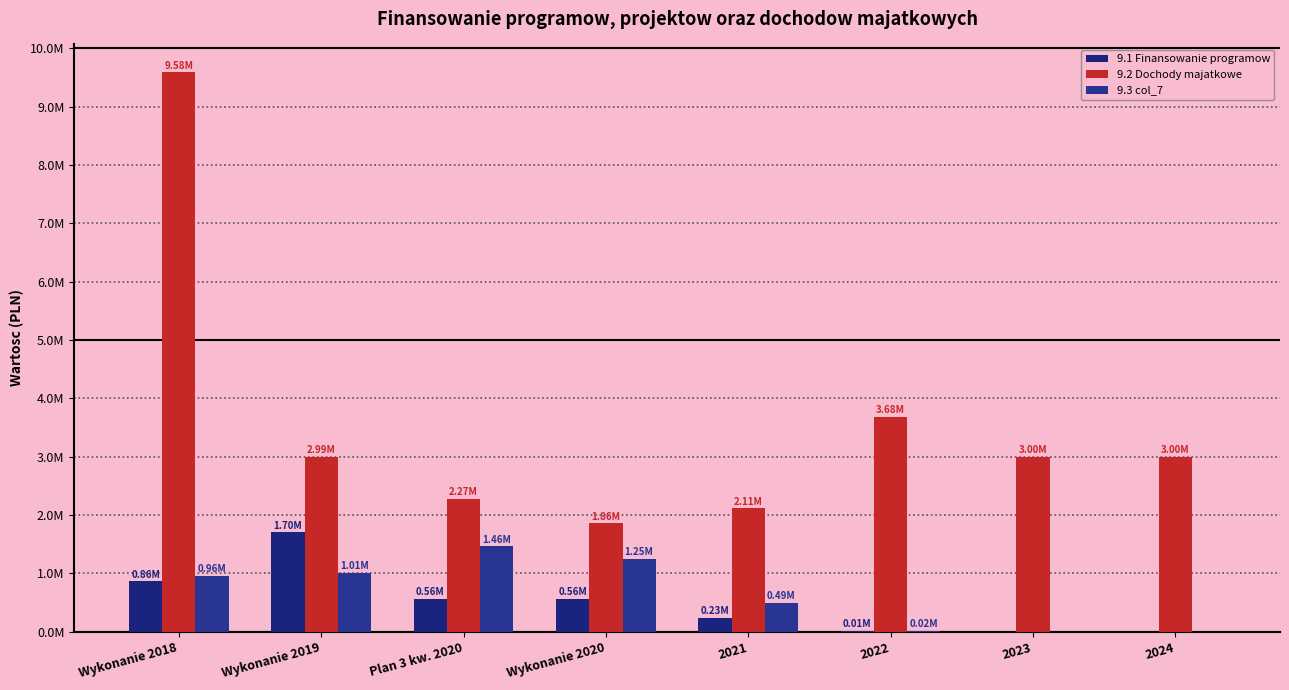

What is the total value across all series at Plan 3 kw. 2020?

4290647.6